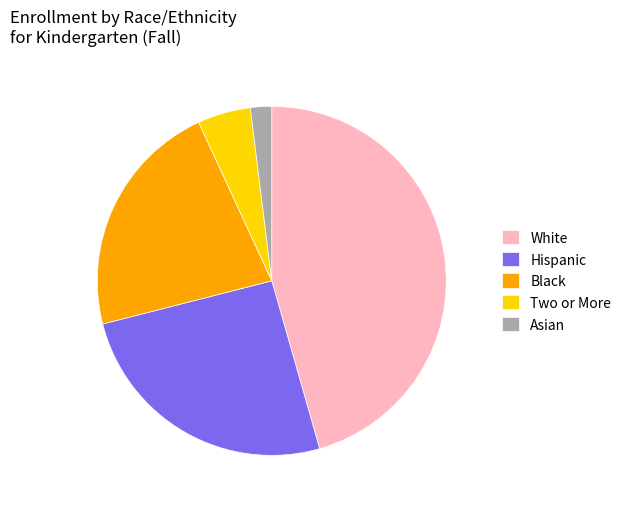

What is the largest slice in the pie chart?

White